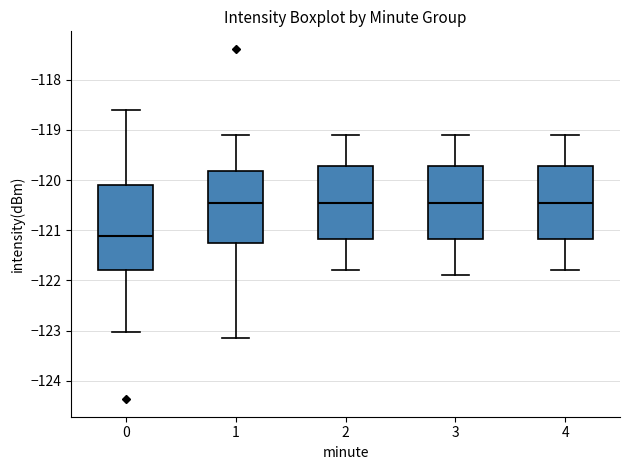

Which box is the tallest, from its lower edge to its upper edge?

0